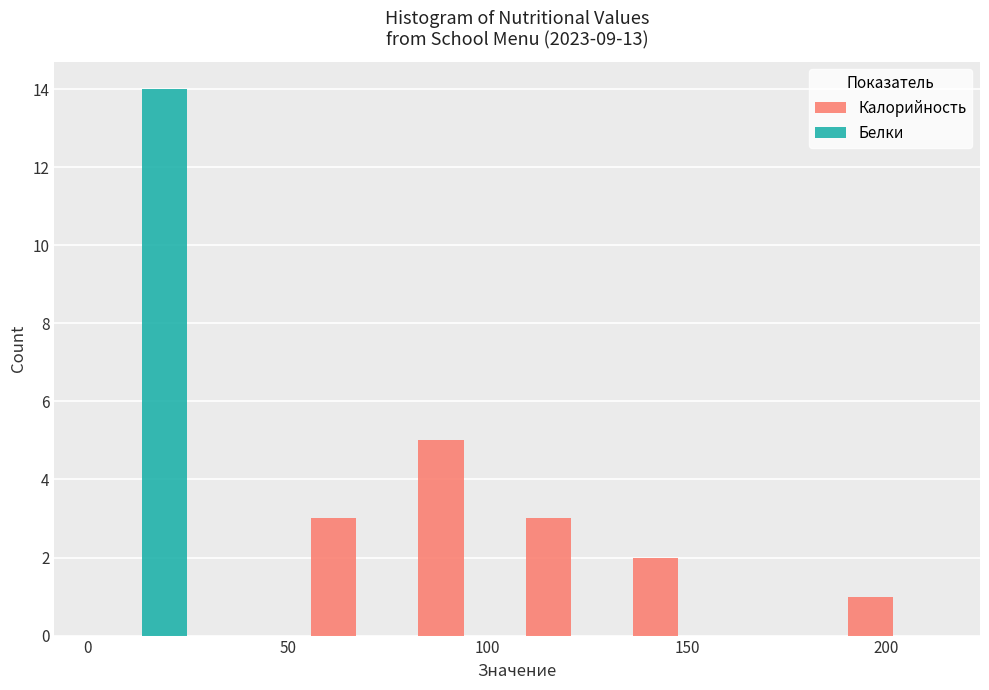

In the Белки series, which range on the x-axis has the tallest bar?

0 to 25